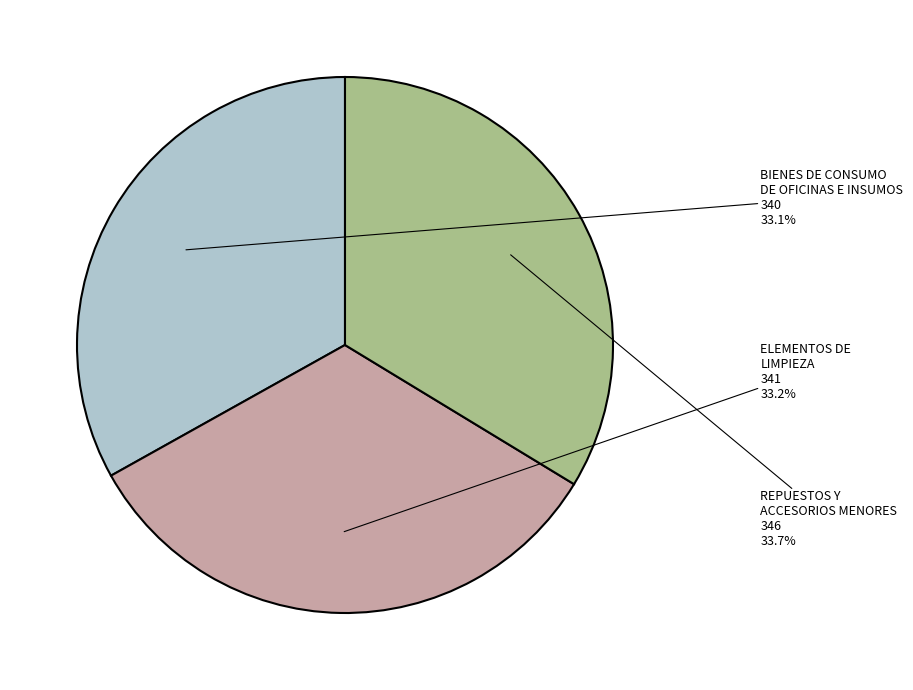

The ELEMENTOS DE LIMPIEZA slice represents 33% of the pie. True or false?

True